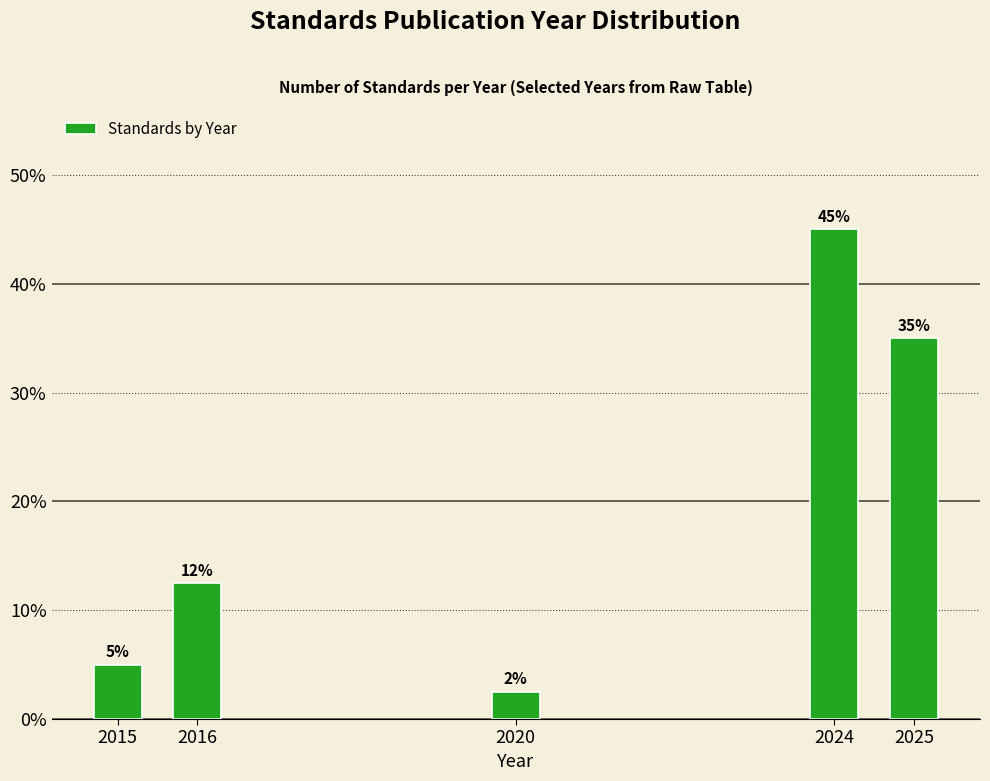

Rank the categories by value from lowest to highest.

2020, 2015, 2016, 2025, 2024